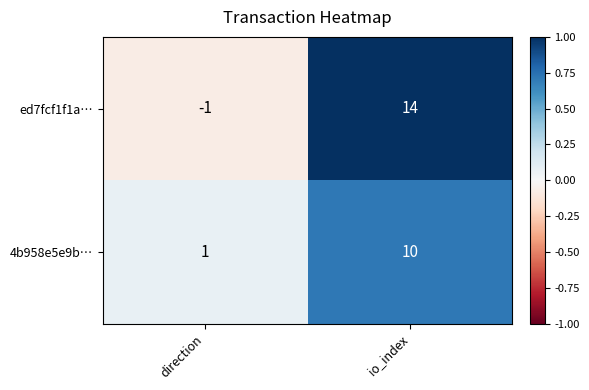

Reading left to right, transcribe all the data shown in this chart.

ed7fcf1f1a…: direction=-1	io_index=14
4b958e5e9b…: direction=1	io_index=10